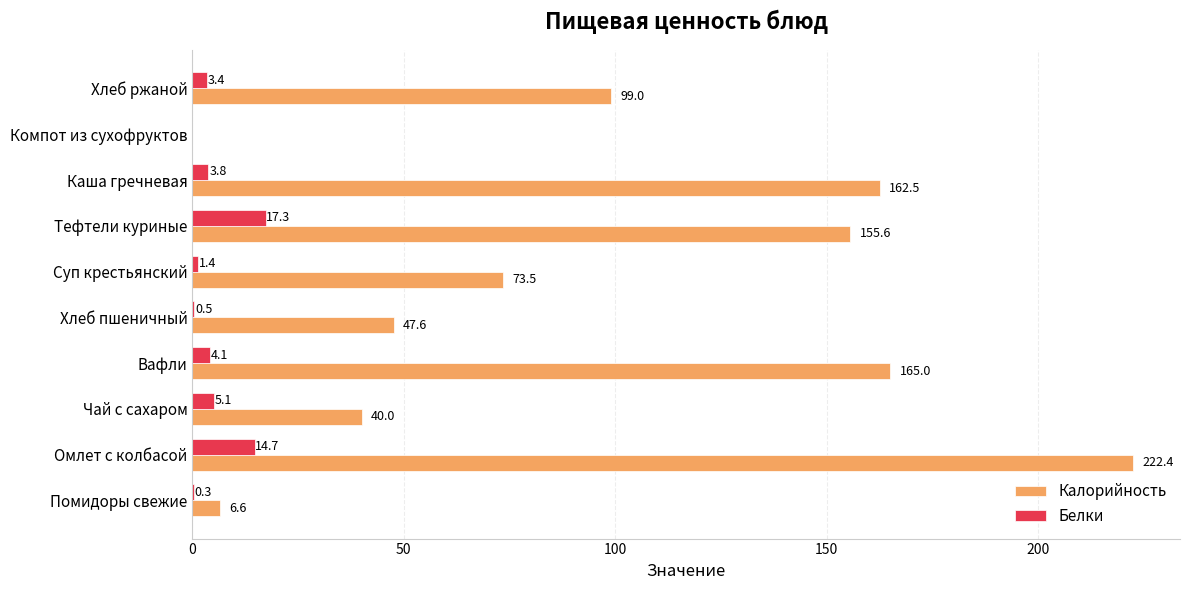

Where is Калорийность nearest to the value 111?

Хлеб ржаной